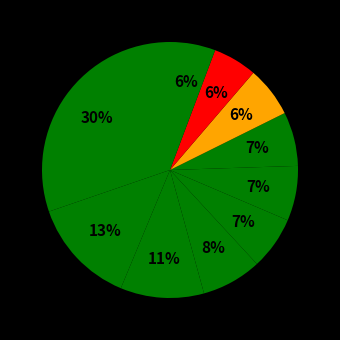

How many slices are in this pie chart?

10